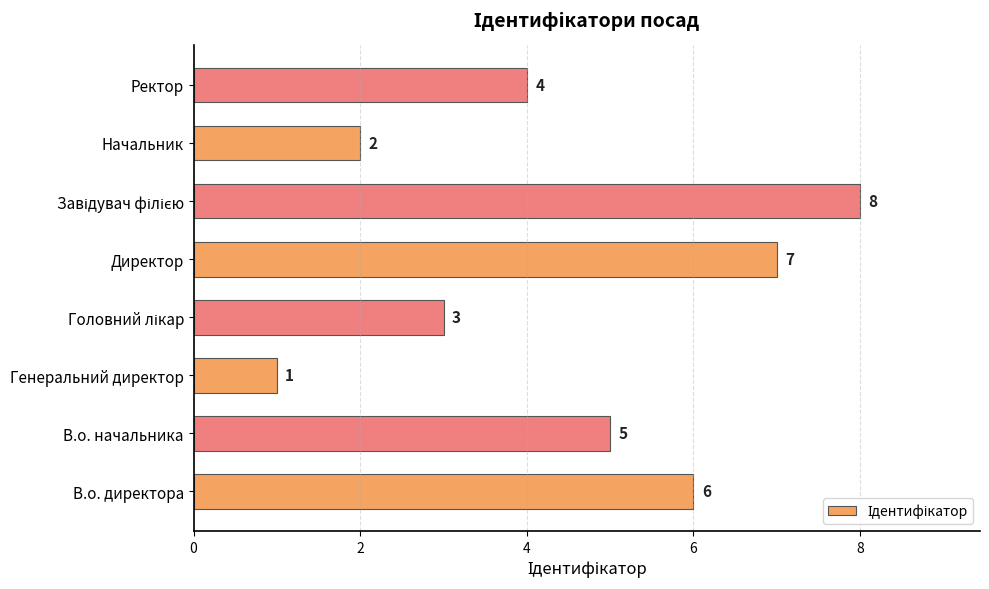

True or false: the data shows 6 at В.о. директора.

True